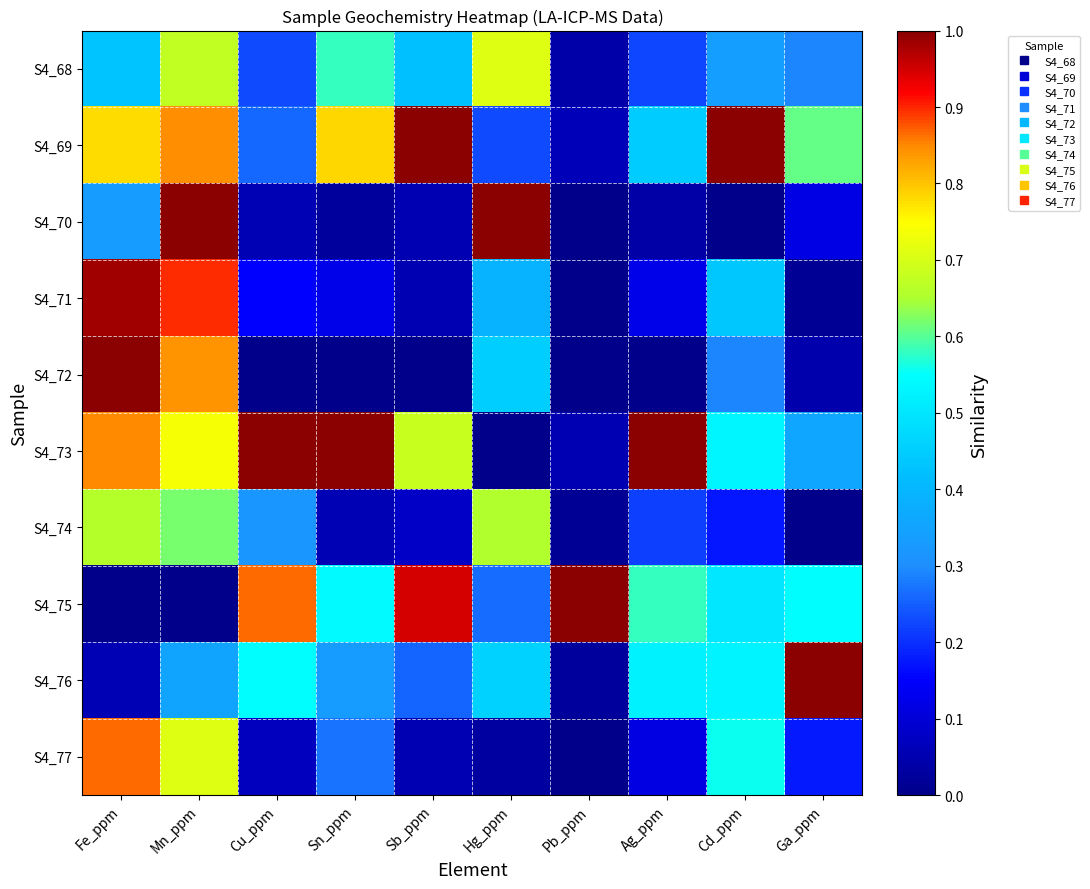

Rank the series by their maximum value, from highest to lowest.

S4_69, S4_70, S4_72, S4_73, S4_75, S4_76, S4_71, S4_77, S4_68, S4_74